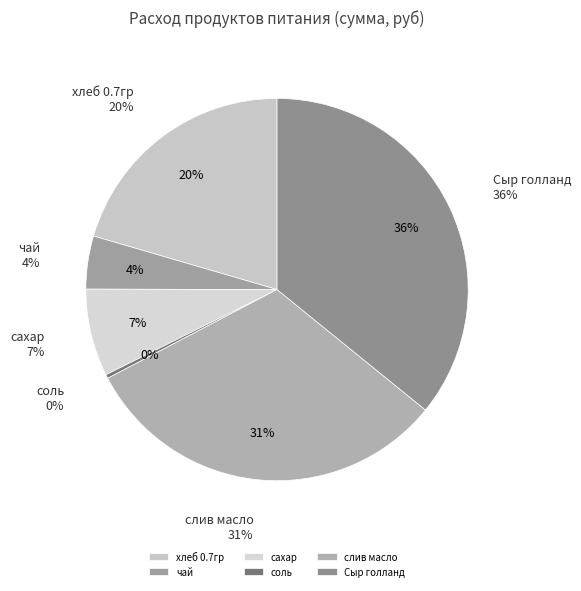

What is the total percentage of Сыр голланд and слив масло?

67.3%